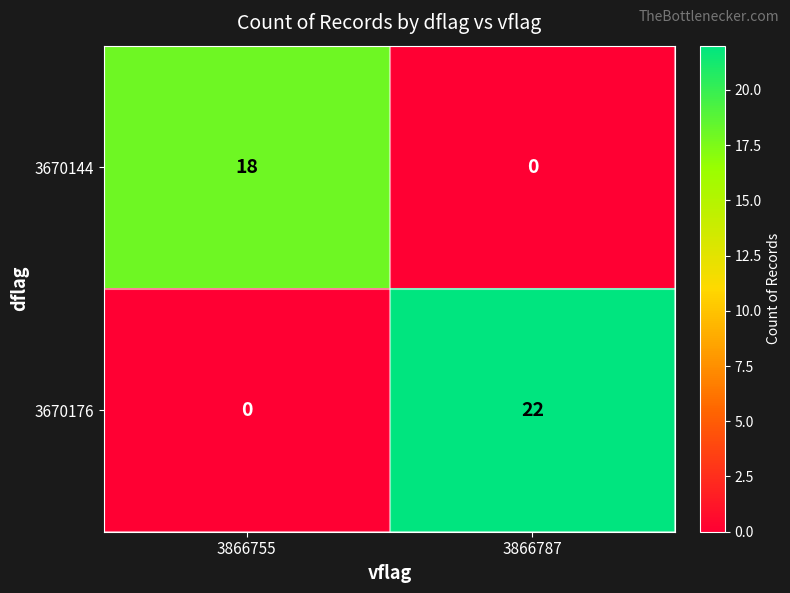

At 3866787, list the series in order from smallest to largest.

3670144, 3670176